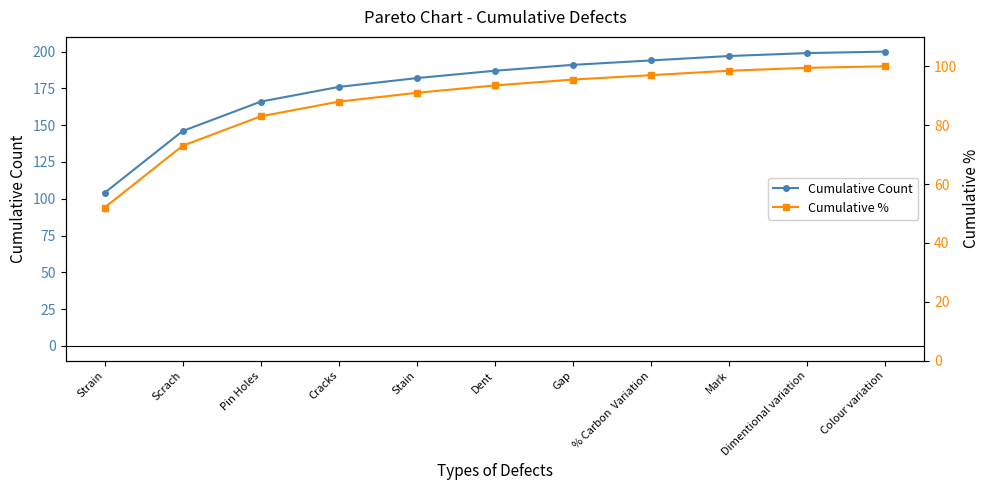

What are all the series names shown in the legend?

Cumulative Count, Cumulative %